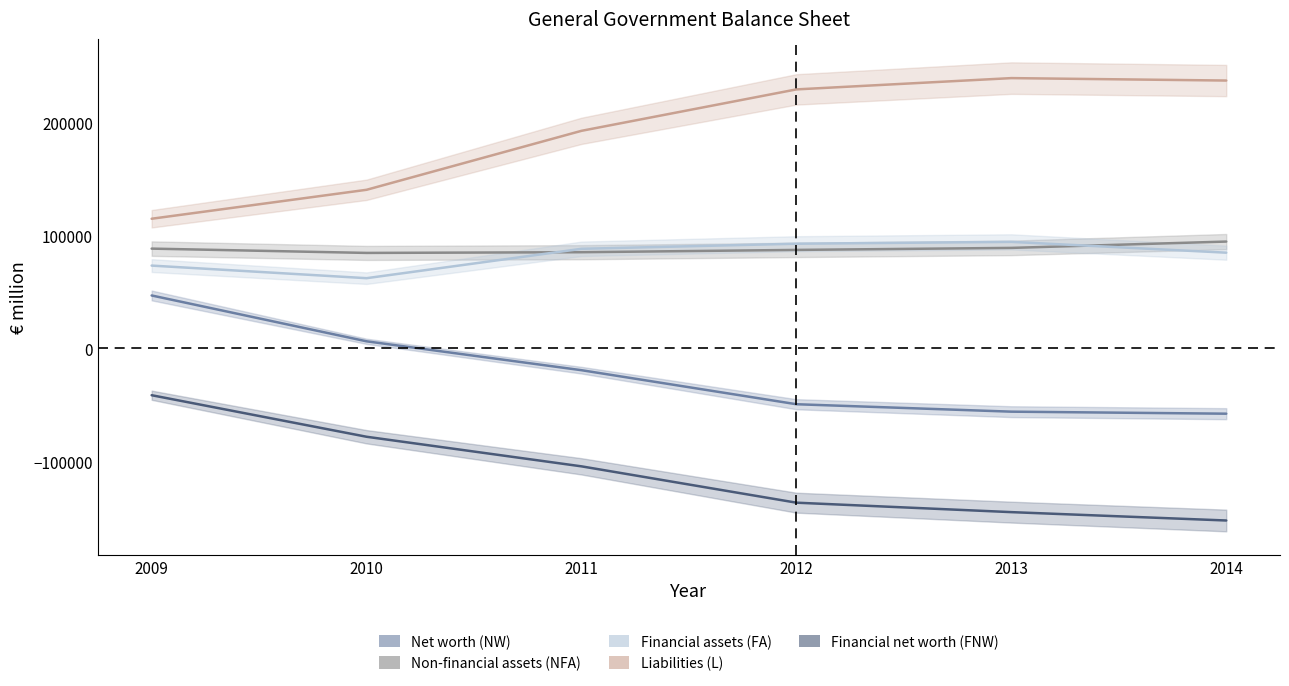

At which label does Net worth (NW) reach its minimum?

2014